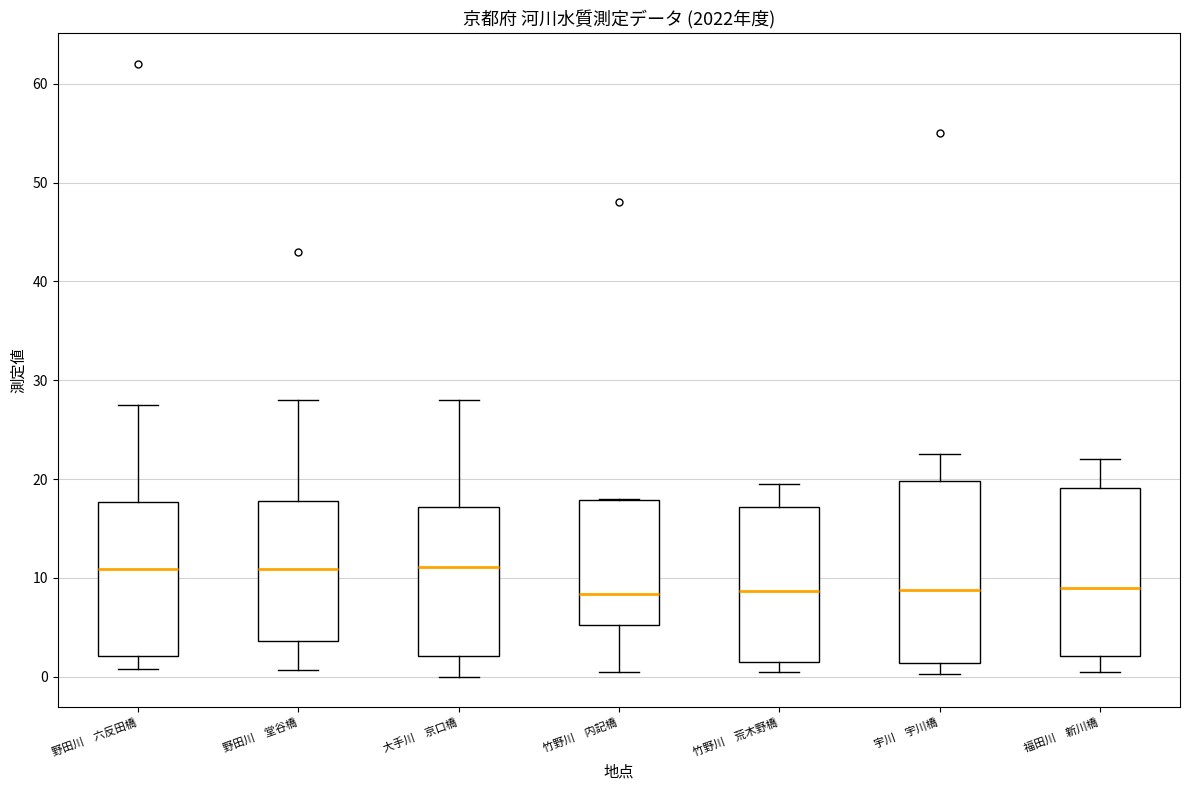

Reading left to right, read every box against the y-axis: the position of its median line, the range the box covers, and the ends of its whiskers. The values are not printed on the chart, so give them approximately, as read against the axis.

野田川 六反田橋: median 11, box 2 to 18, whiskers 1 to 28
野田川 堂谷橋: median 11, box 4 to 18, whiskers 1 to 28
大手川 京口橋: median 11, box 2 to 17, whiskers 0 to 28
竹野川 内記橋: median 8, box 5 to 18, whiskers 1 to 18
竹野川 荒木野橋: median 9, box 1 to 17, whiskers 1 (just below the box's lower edge) to 20
宇川 宇川橋: median 9, box 1 to 20, whiskers 0 to 23
福田川 新川橋: median 9, box 2 to 19, whiskers 1 to 22